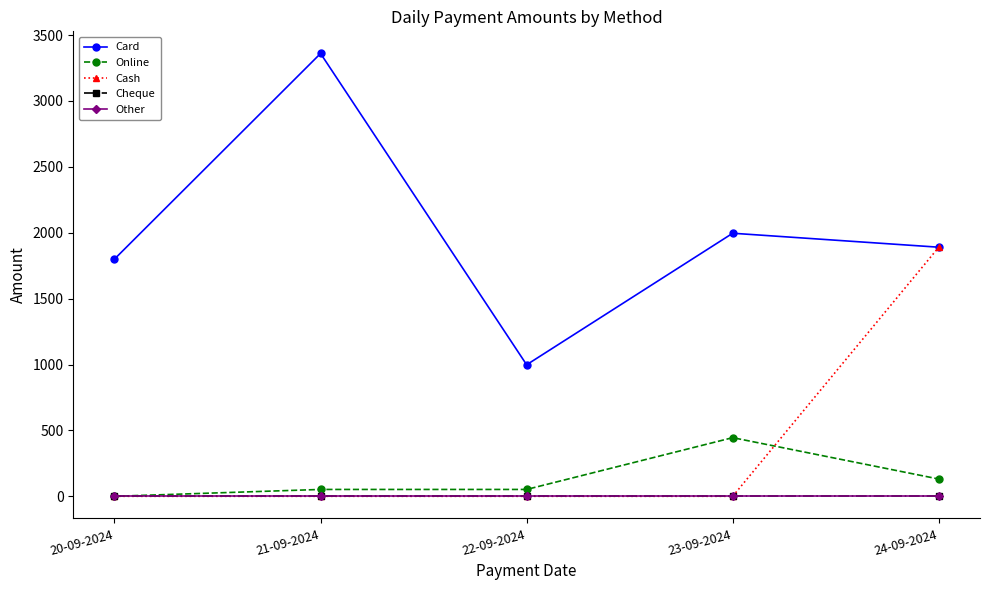

At which category does the chart reach its peak across all series?

21-09-2024